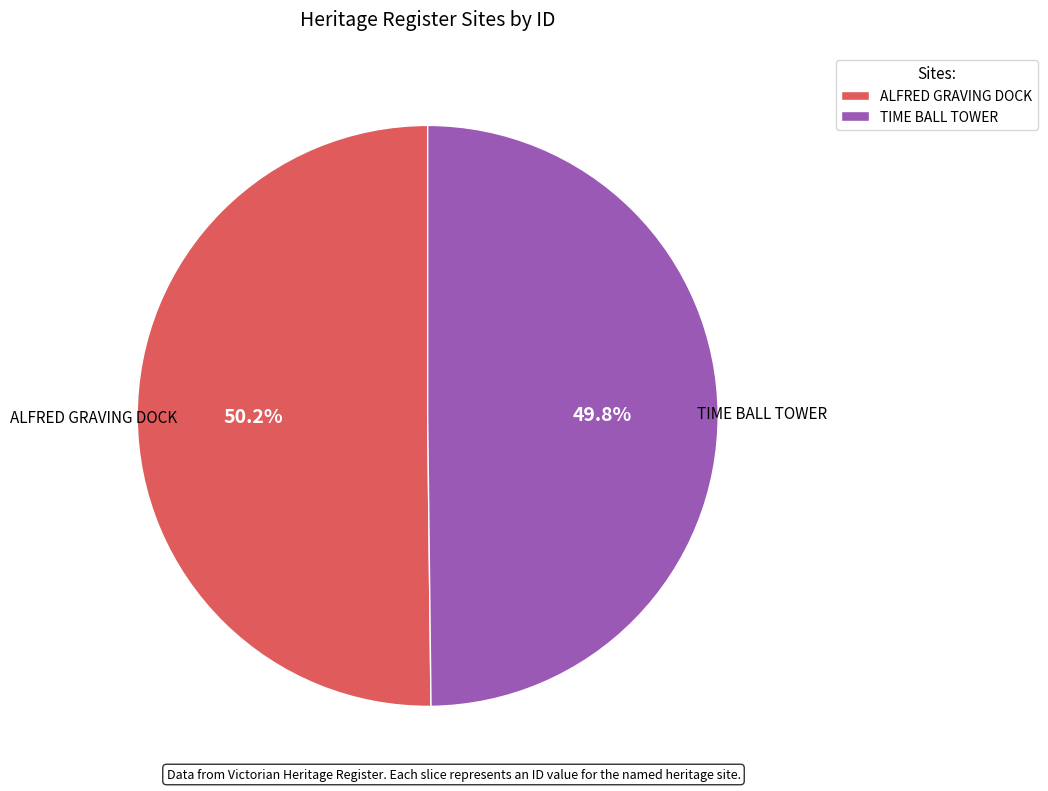

What is the ratio of the value at ALFRED GRAVING DOCK to the value at TIME BALL TOWER?

1.0